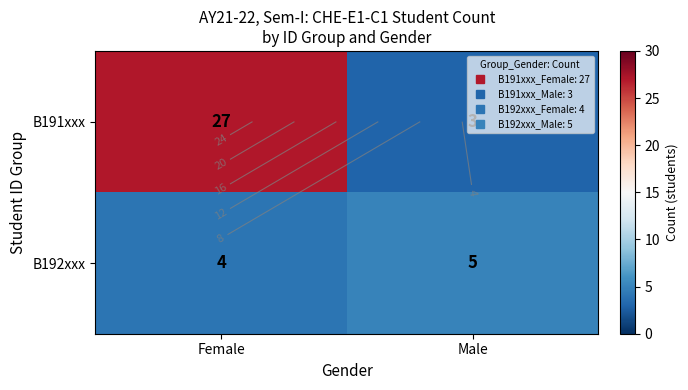

True or false: B191xxx has a value of 1 at Male.

False